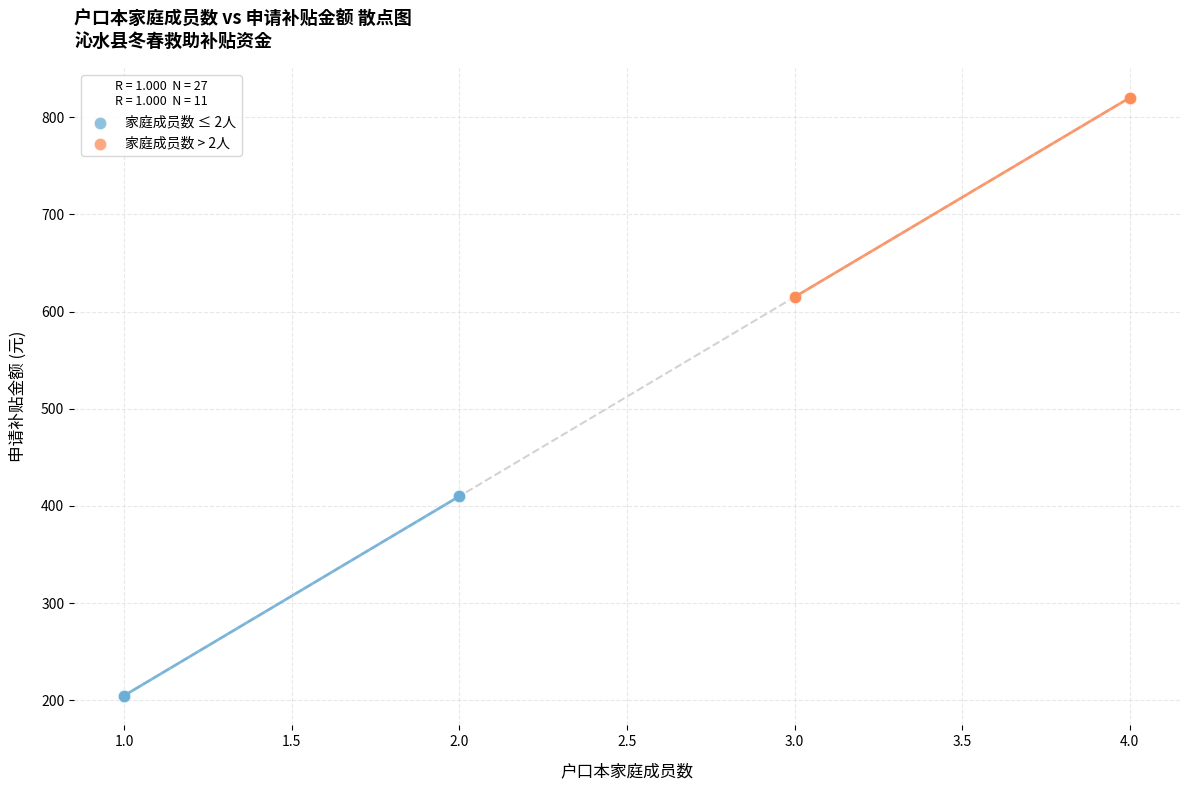

Which series contains the highest Y value?

家庭成员数 > 2人